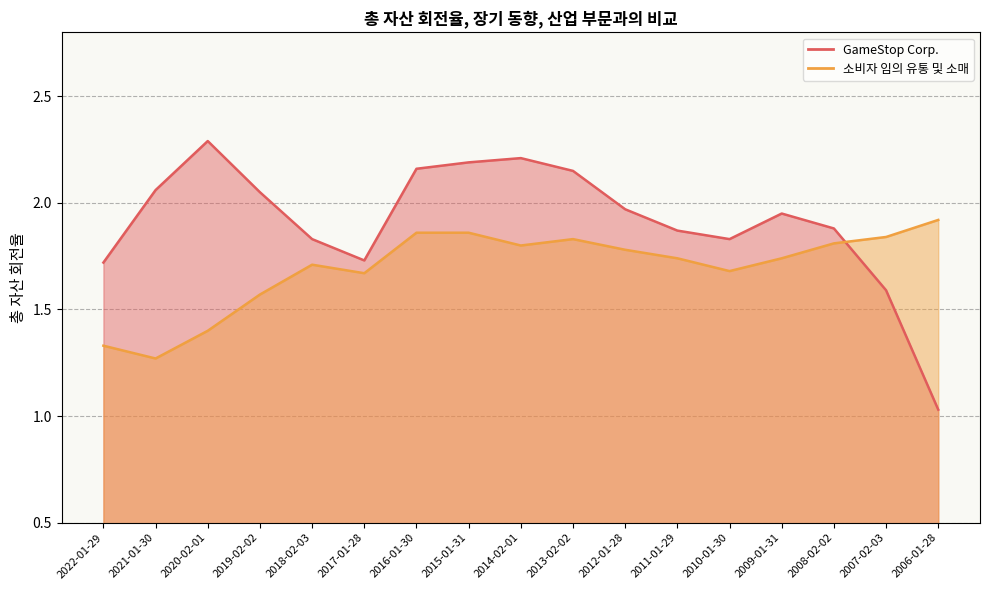

What is the label of the 7th point from the right?

2012-01-28